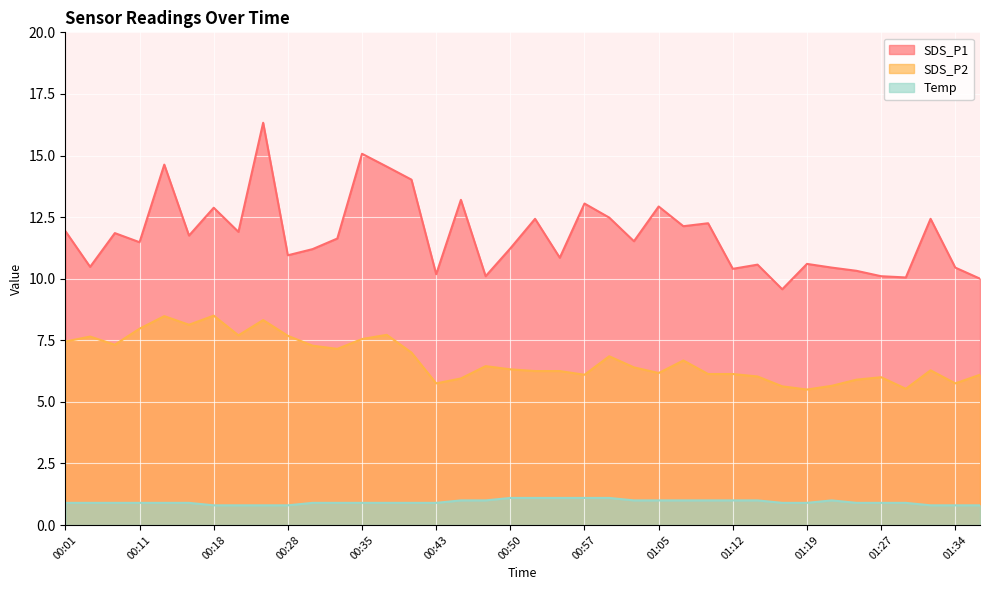

Between 01:24 and 01:27, which series saw the biggest shift?

SDS_P1